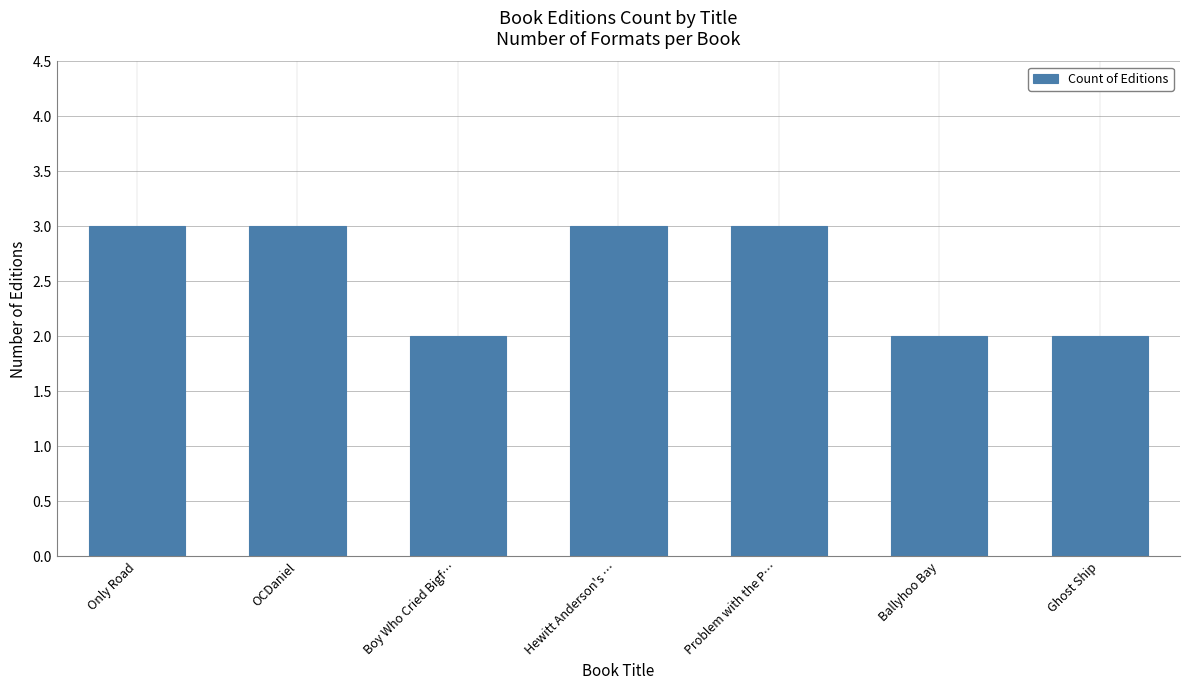

What is the maximum value shown in the chart?

3